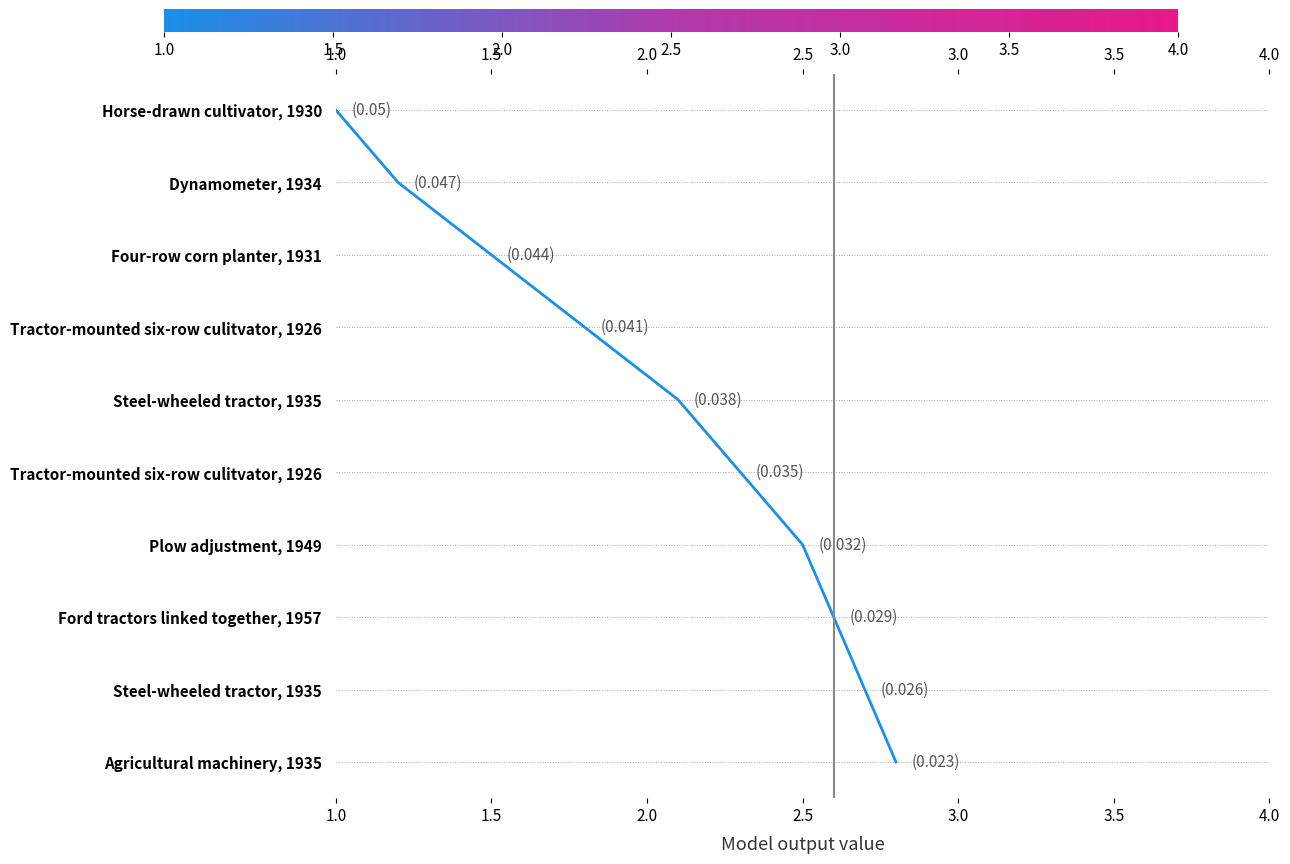

Does the chart have visible grid lines?

No